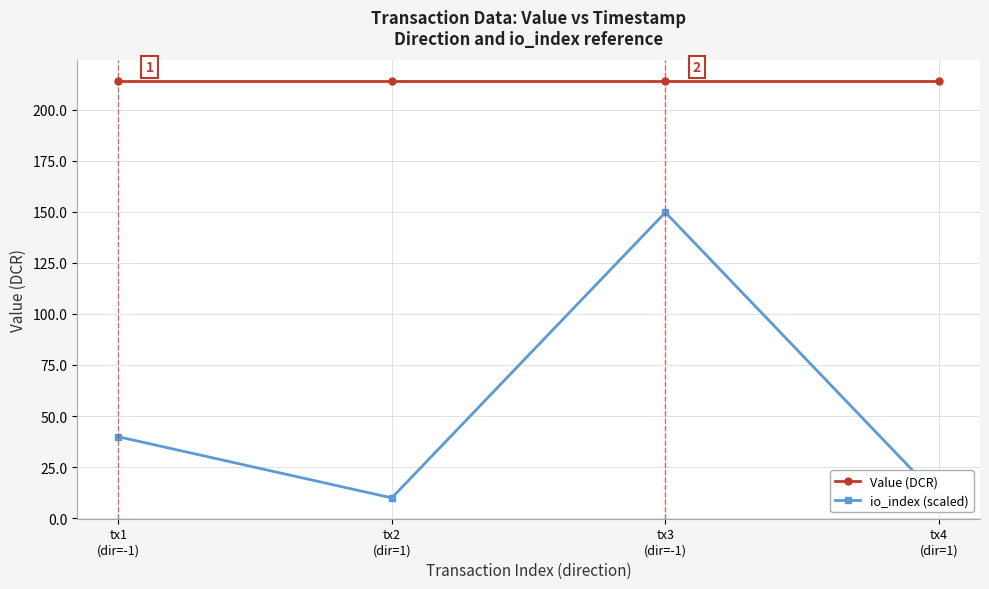

At tx3
(dir=-1), list the series in order from smallest to largest.

io_index (scaled), Value (DCR)